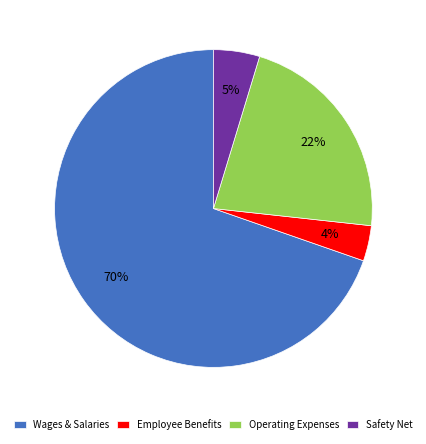

What is the ratio of the value at Employee Benefits to the value at Safety Net?

0.8